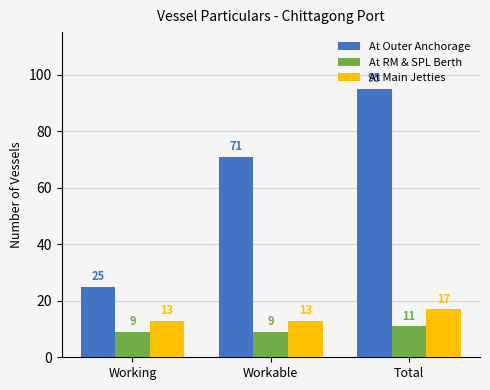

At which category is the sum across all series the highest?

Total